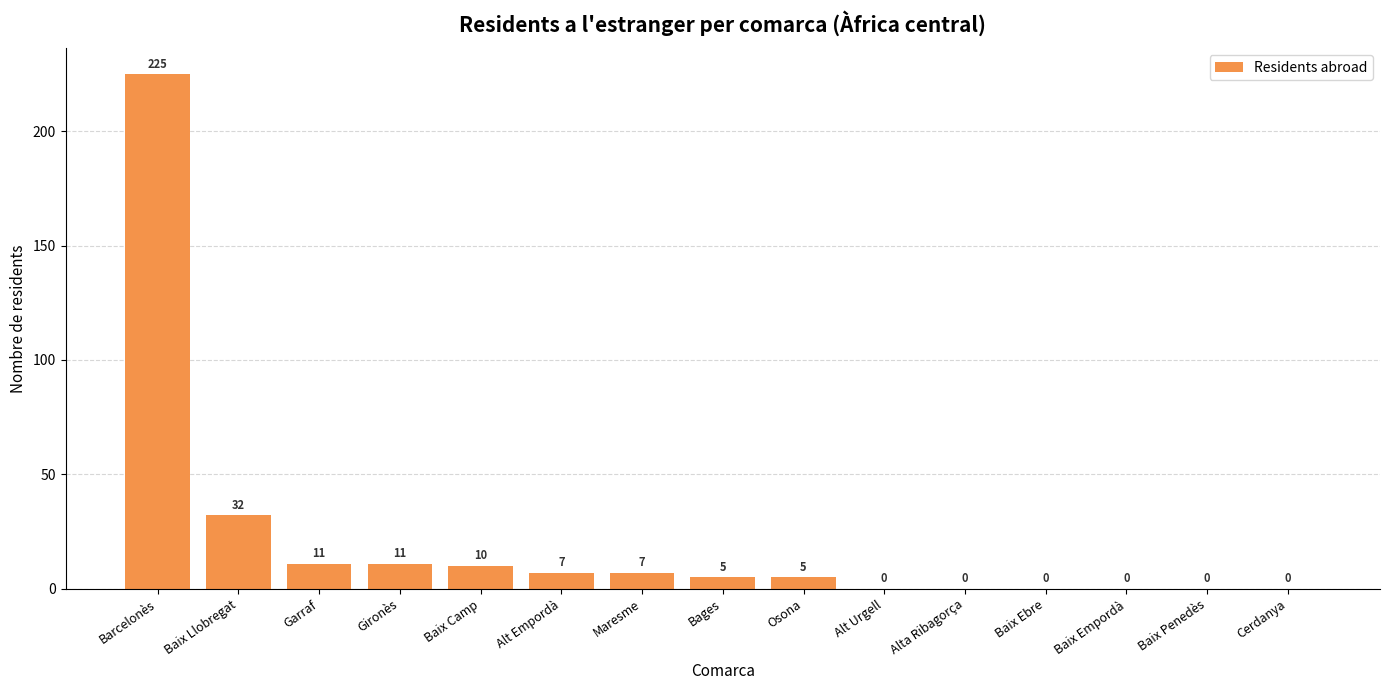

At which label is the value closest to 112?

Baix Llobregat